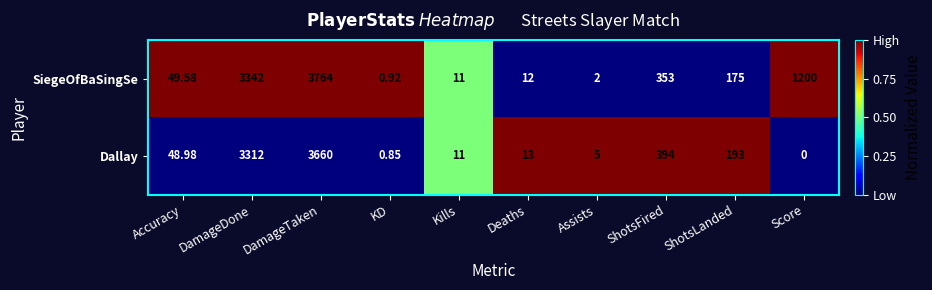

What is the total value across all series at ShotsLanded?

368.0